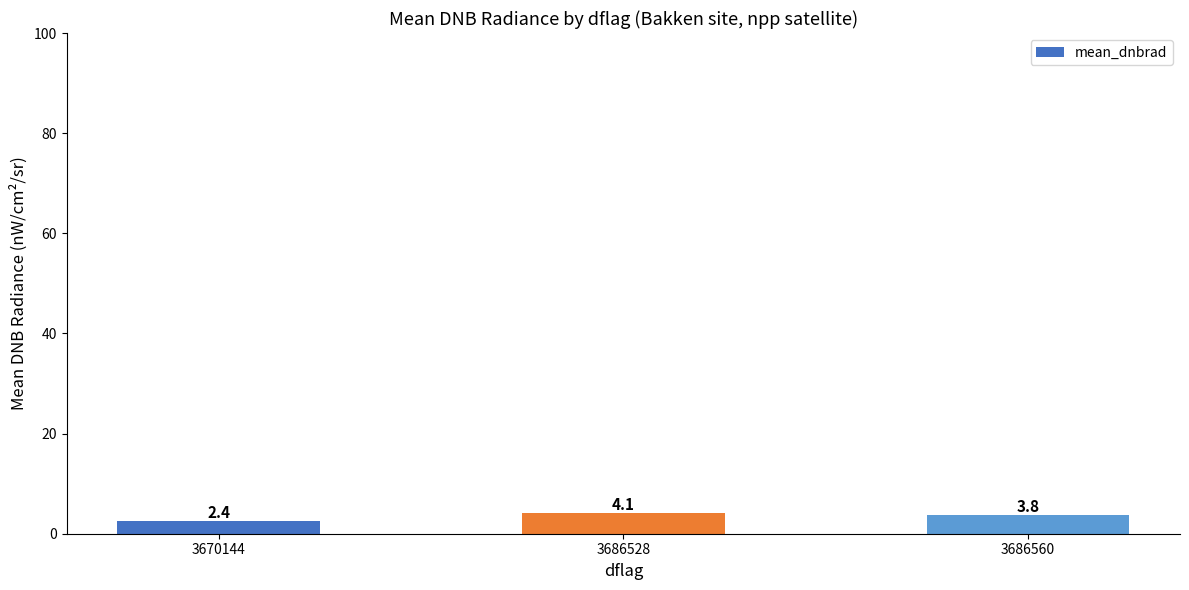

What is the difference between the maximum and minimum values?

1.7